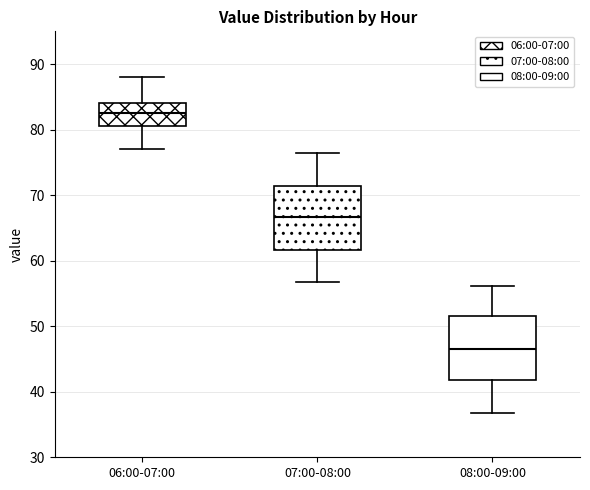

Reading left to right, transcribe this box plot: for each box, give where its median line is, the range the box spans, and where its two whiskers end, as read against the y-axis. The values are not printed on the chart, so give them approximately, as read against the axis.

06:00-07:00: median 83, box 81 to 84, whiskers 77 to 88
07:00-08:00: median 67, box 62 to 71, whiskers 57 to 77
08:00-09:00: median 47, box 42 to 52, whiskers 37 to 56